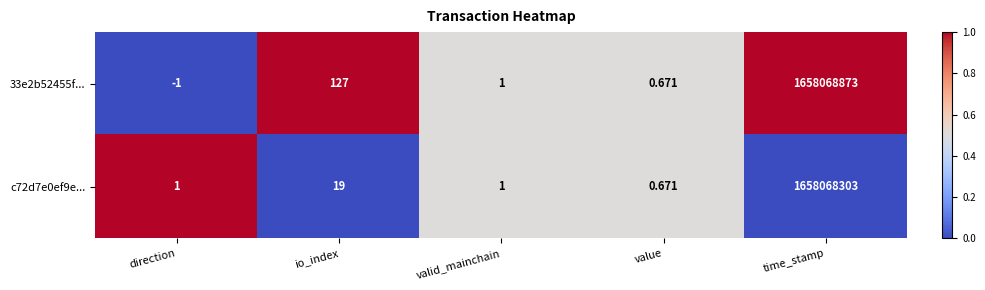

Which series has the widest spread of values?

33e2b52455f...